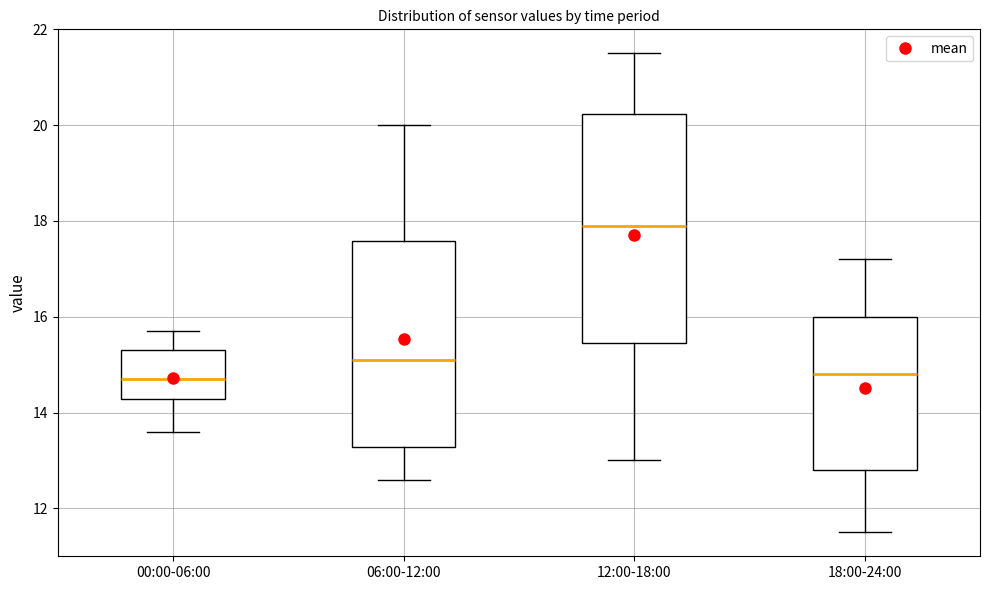

Reading left to right, read every box against the y-axis: the position of its median line, the range the box covers, and the ends of its whiskers. The values are not printed on the chart, so give them approximately, as read against the axis.

00:00-06:00: median 14.8, box 14.2 to 15.4, whiskers 13.6 to 15.8
06:00-12:00: median 15.2, box 13.2 to 17.6, whiskers 12.6 to 20.0
12:00-18:00: median 18.0, box 15.4 to 20.2, whiskers 13.0 to 21.6
18:00-24:00: median 14.8, box 12.8 to 16.0, whiskers 11.6 to 17.2